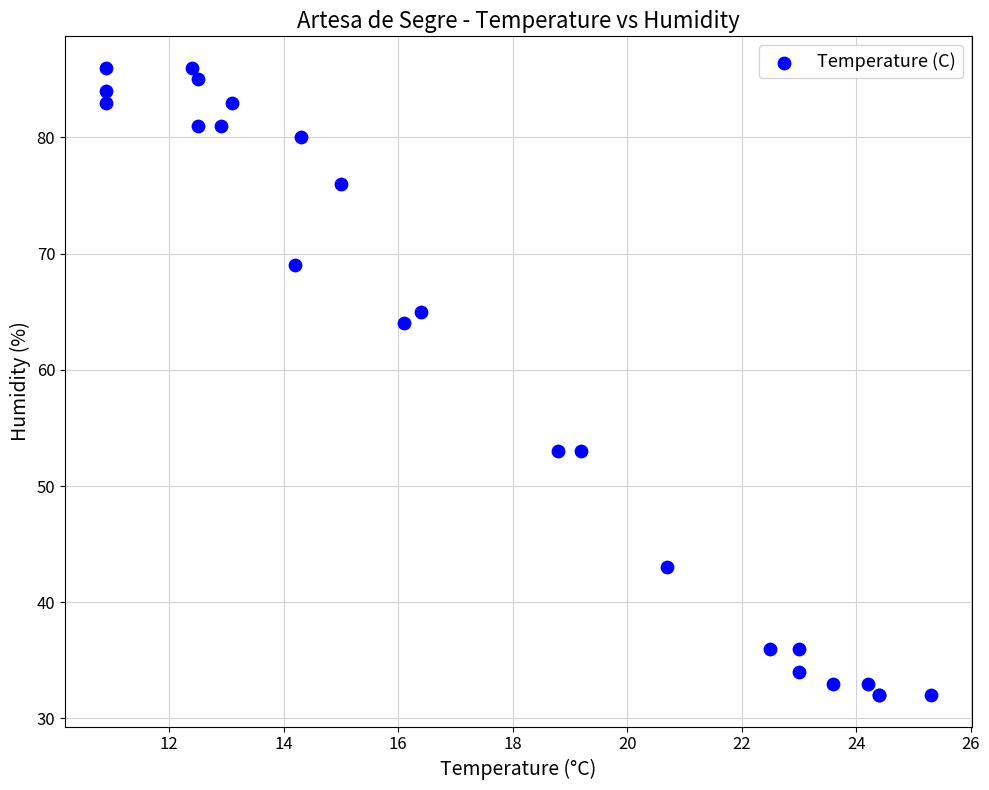

What Y value in the scatter plot is closest to 59?

64